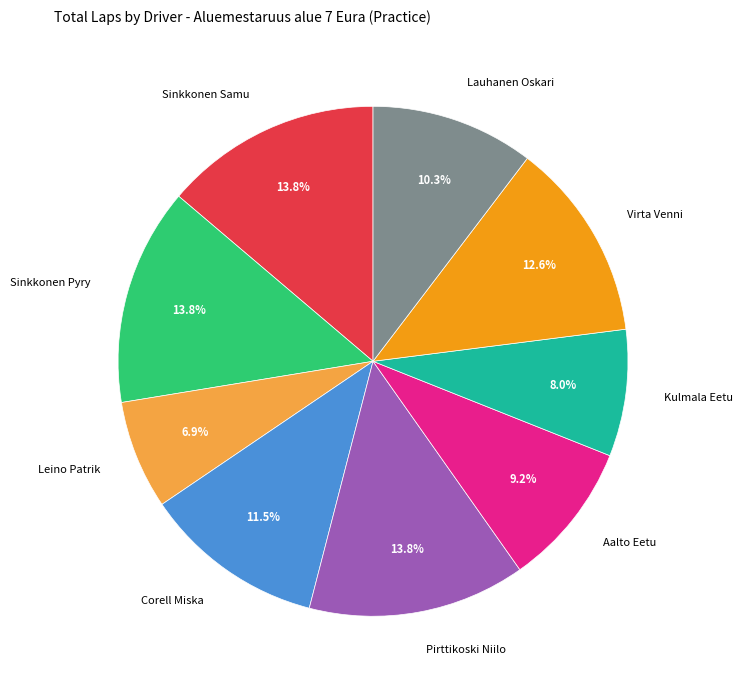

To the nearest percent, what portion does Leino Patrik represent?

7%